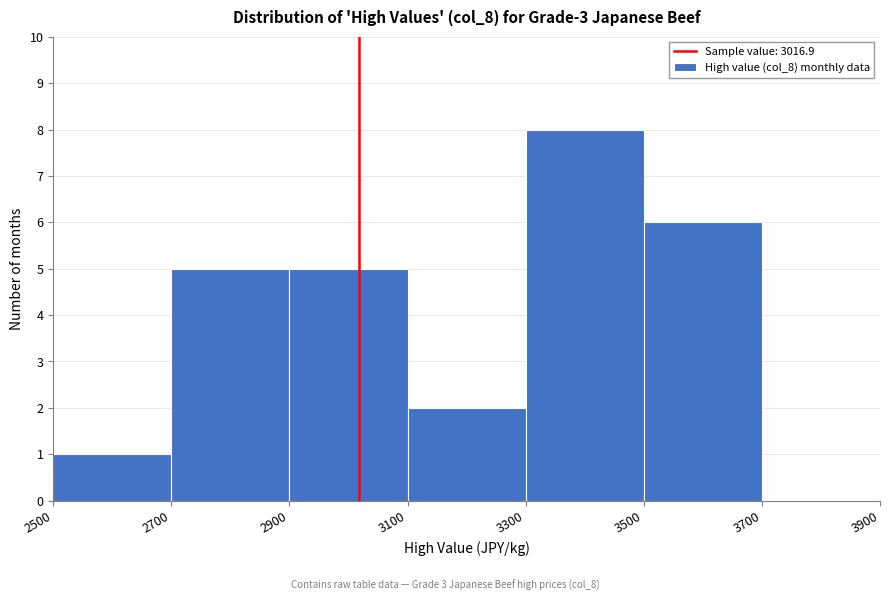

Reading left to right, transcribe this chart: for each bar, give the range it covers on the x-axis and its height. The values are not printed on the chart, so give them approximately, as read against the axis.

2500 to 2700: 1
2700 to 2900: 5
2900 to 3100: 5
3100 to 3300: 2
3300 to 3500: 8
3500 to 3700: 6
3700 to 3900: 0